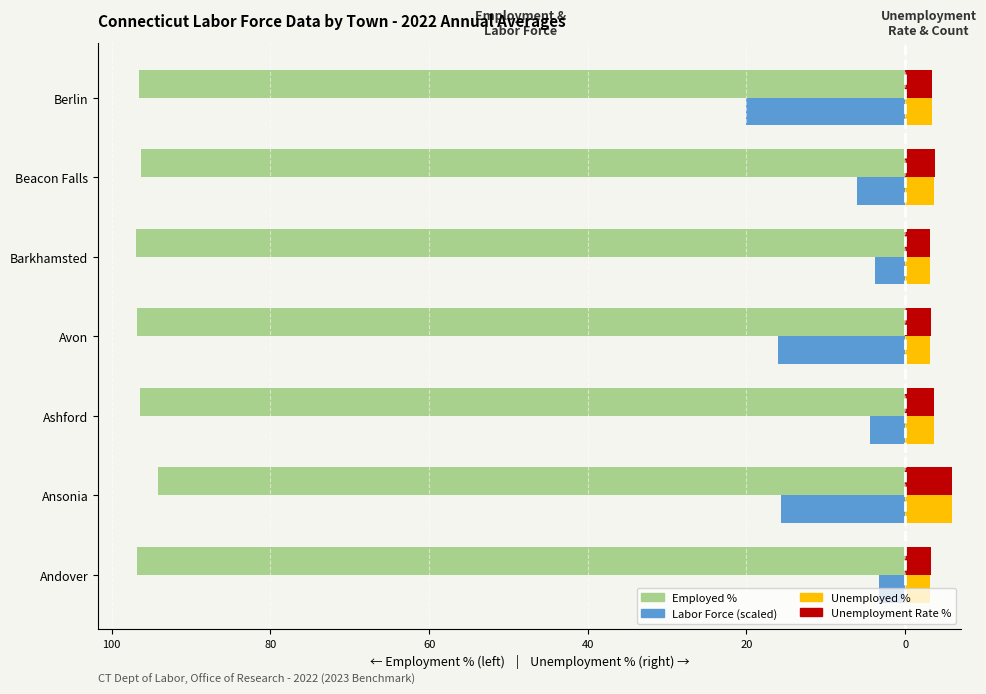

Reading left to right, list all the values displayed in this chart.

Employed %: -96.8	-94.1	-96.4	-96.8	-96.9	-96.3	-96.6
Unemployment Rate %: 3.2	5.9	3.6	3.2	3.1	3.7	3.4
Labor Force (scaled): -3.3	-15.7	-4.4	-16.0	-3.9	-6.0	-20.0
Unemployed %: 3.2	5.9	3.6	3.2	3.1	3.7	3.4